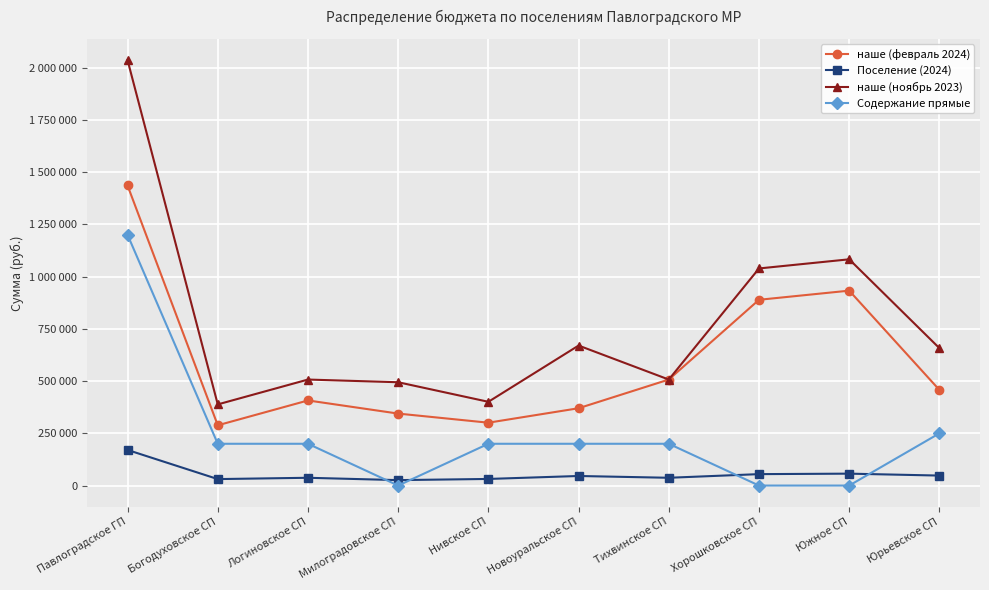

What are all the series names shown in the legend?

наше (февраль 2024), Поселение (2024), наше (ноябрь 2023), Содержание прямые